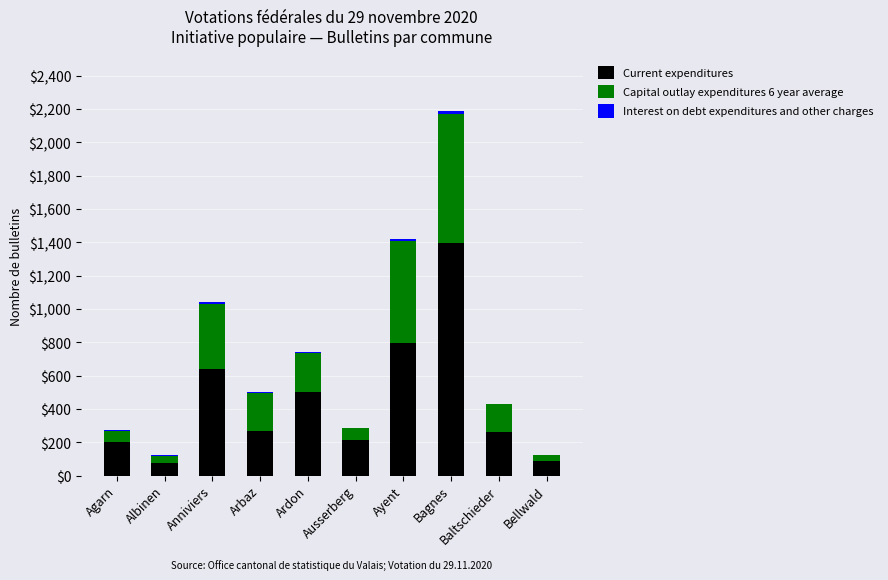

At which category is the sum across all series the highest?

Bagnes